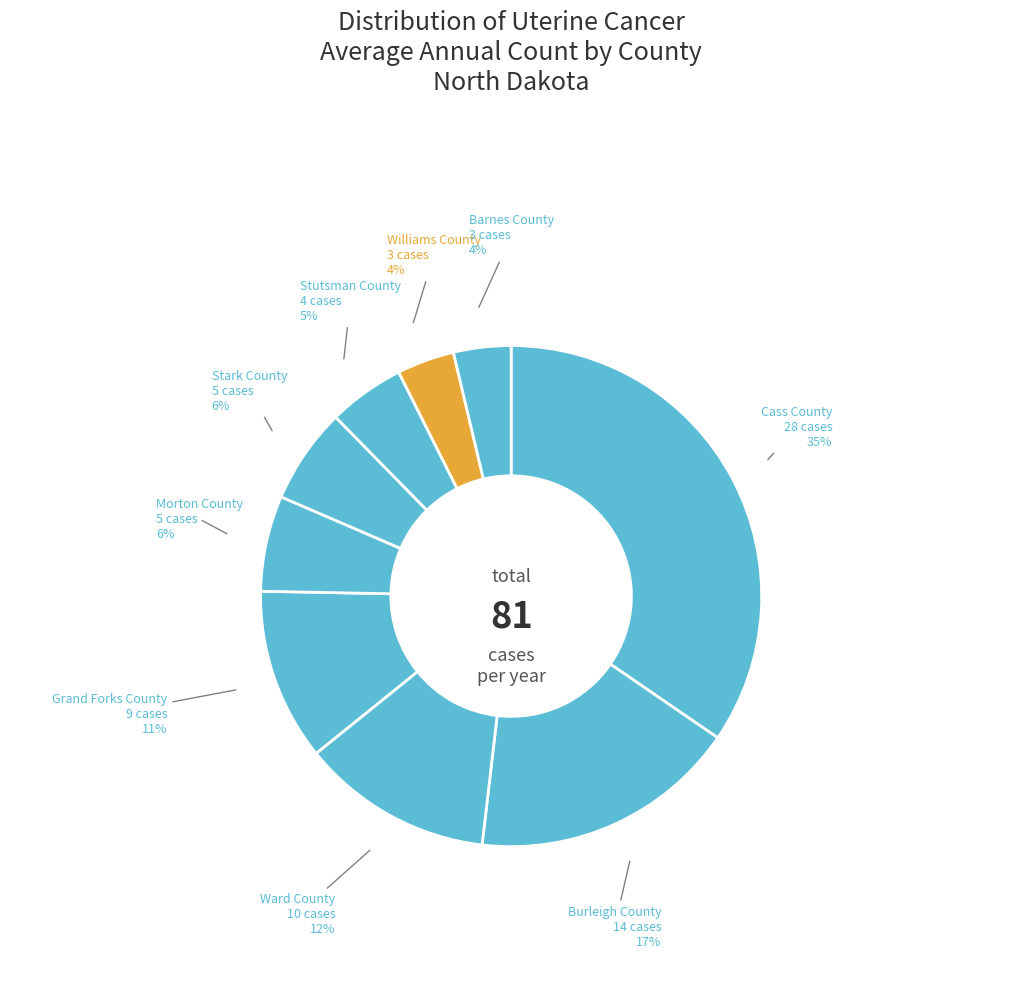

How many slices are in this pie chart?

9